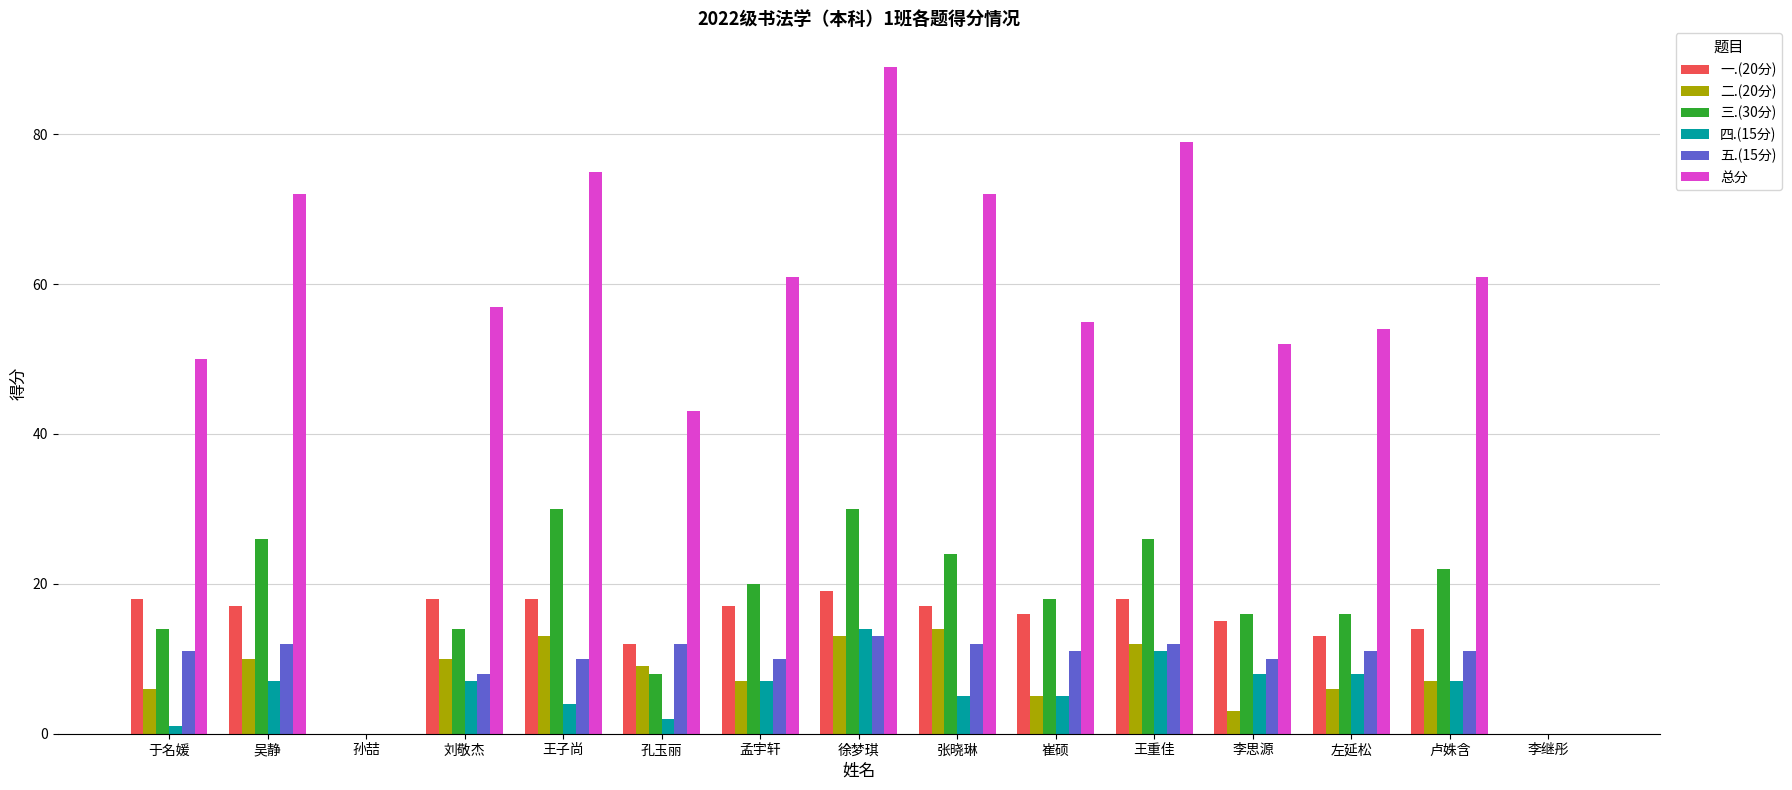

What is the approximate value of 三.(30分) at 王子尚?

30